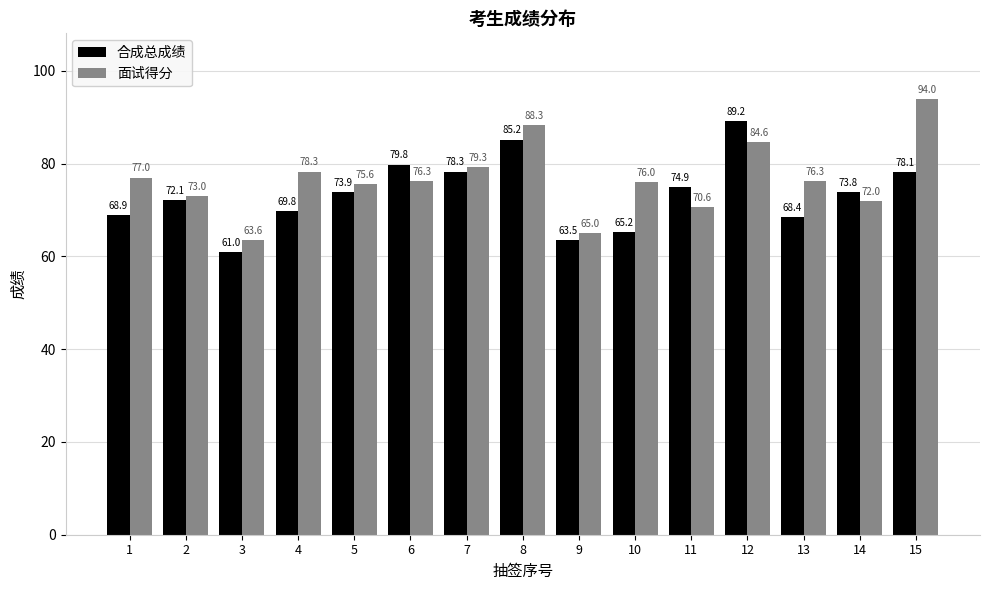

How many data points in 合成总成绩 are less than 73?

7